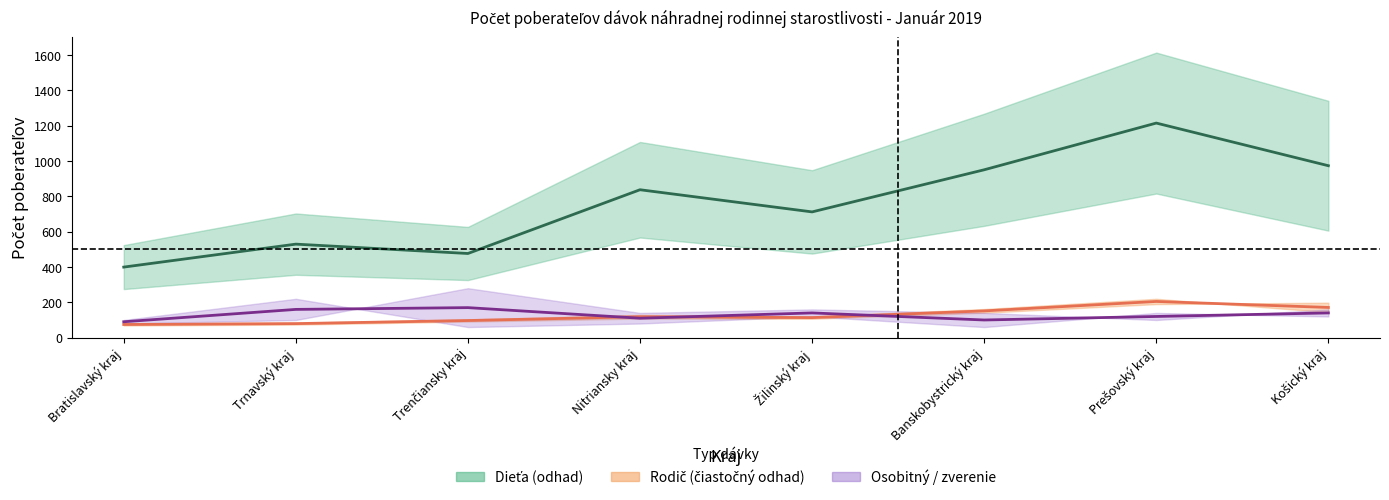

Is it true that Opak. prísp. dieťaťu (stred) equals 248.6 at Žilinský kraj?

False